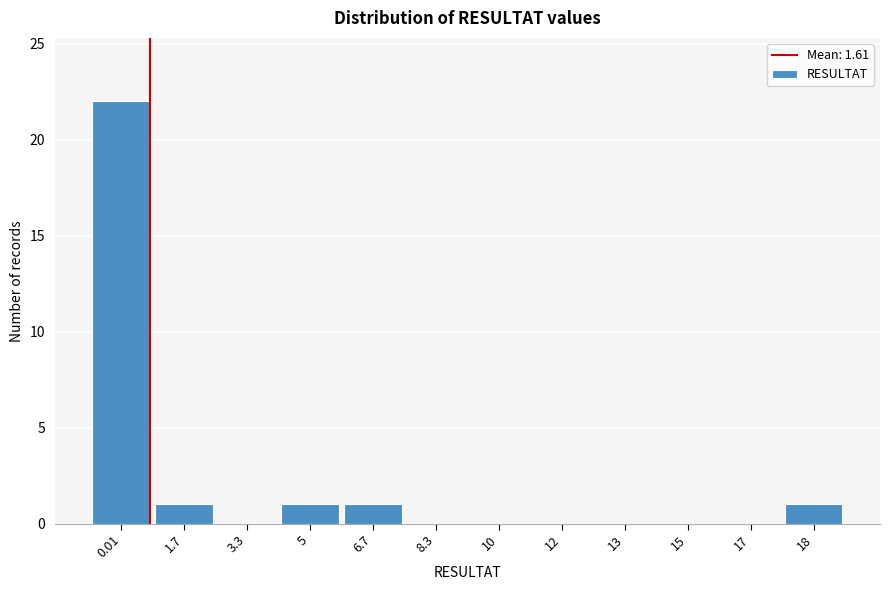

Reading left to right, transcribe all the data shown in this chart.

0.01=22	1.7=1	3.3=0	5=1	6.7=1	8.3=0	10=0	12=0	13=0	15=0	17=0	18=1